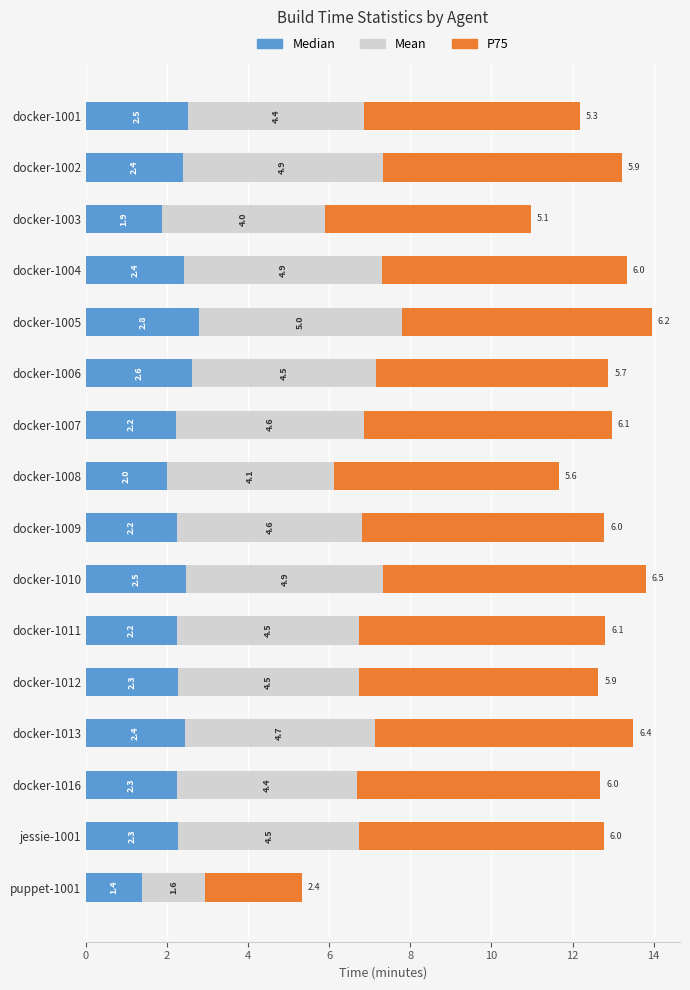

At which category is the sum across all series the highest?

docker-1005